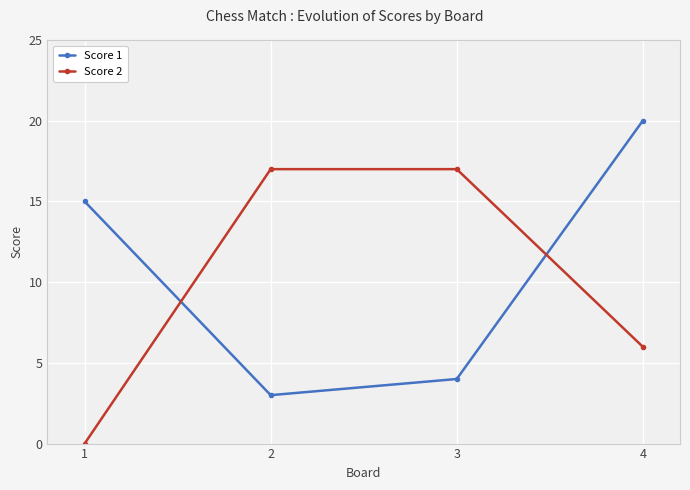

Where is Score 1 nearest to the value 11?

1